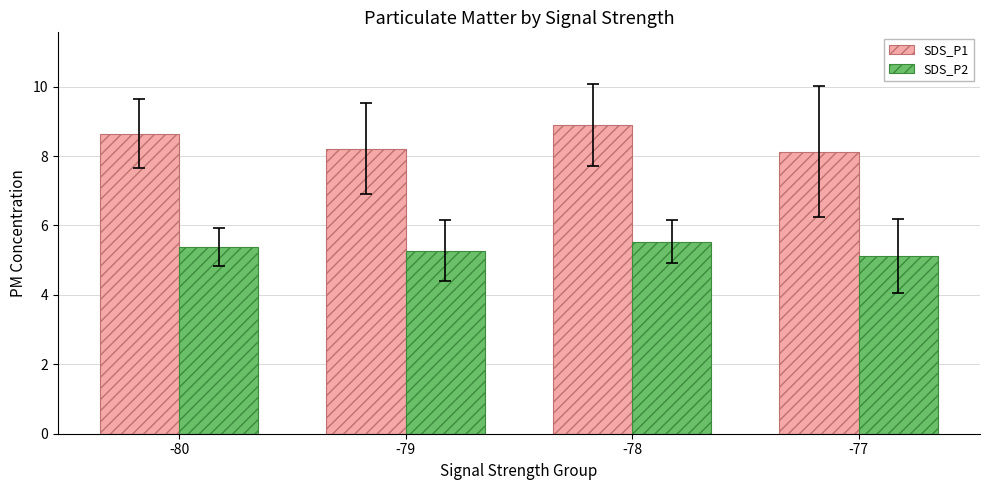

How many bars are there in each group?

2